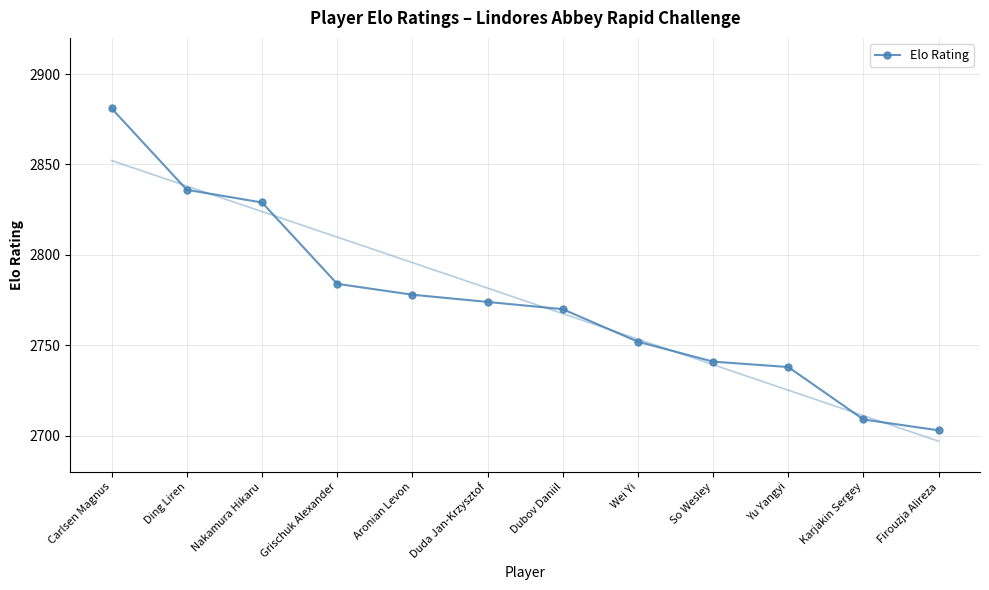

What is the difference between the maximum and minimum values?

178